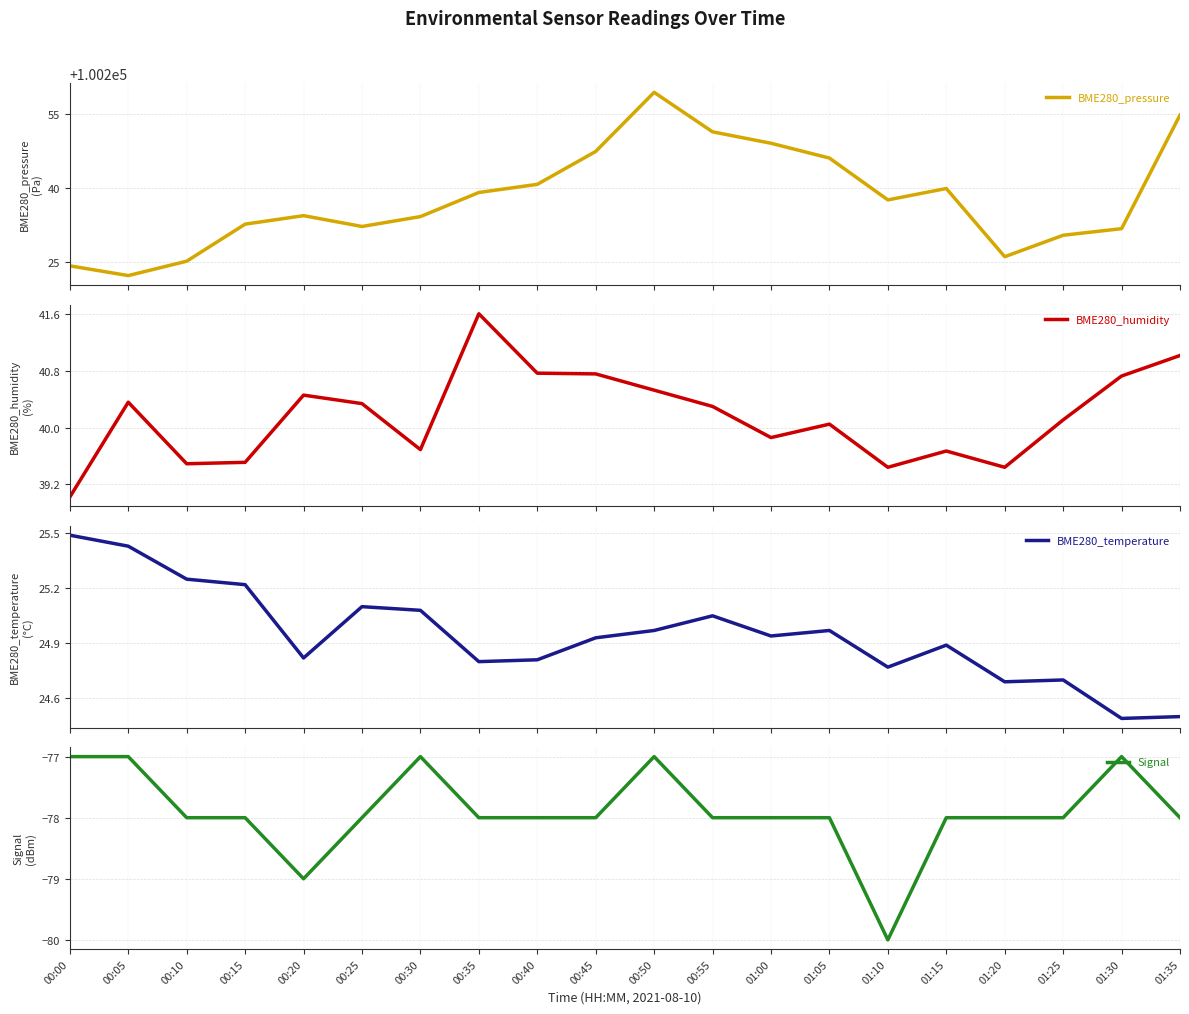

What are all the series names shown in the legend?

BME280_pressure, BME280_humidity, BME280_temperature, Signal